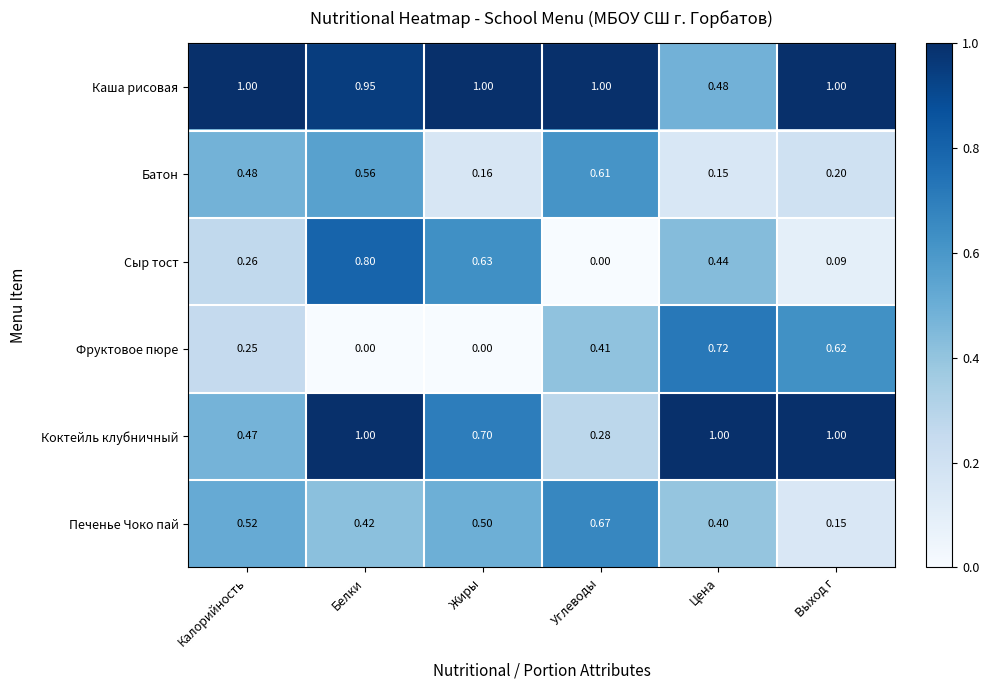

Where is Сыр тост nearest to the value 0?

Углеводы